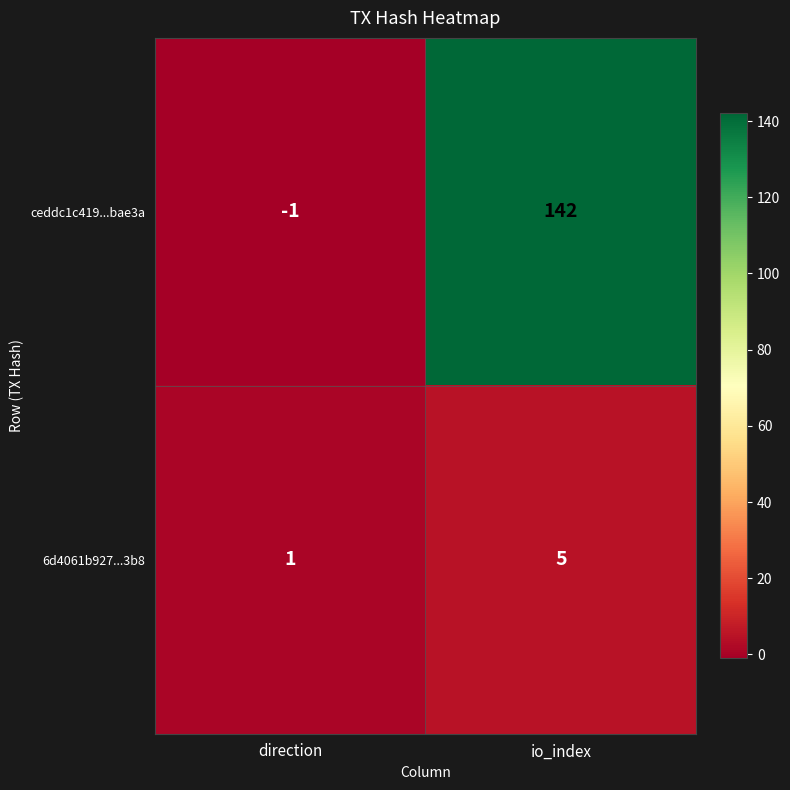

Reading right to left, what are all the values shown in this chart?

ceddc1c419...bae3a: 142	-1
6d4061b927...3b8: 5	1